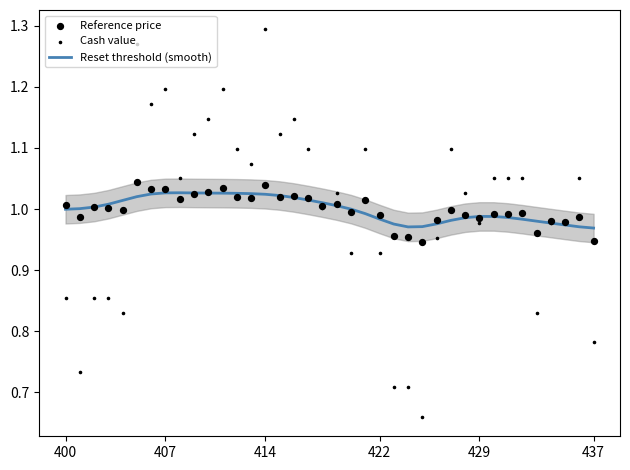

What are all the series names shown in the legend?

Reset threshold (smooth), Reference price, Cash value